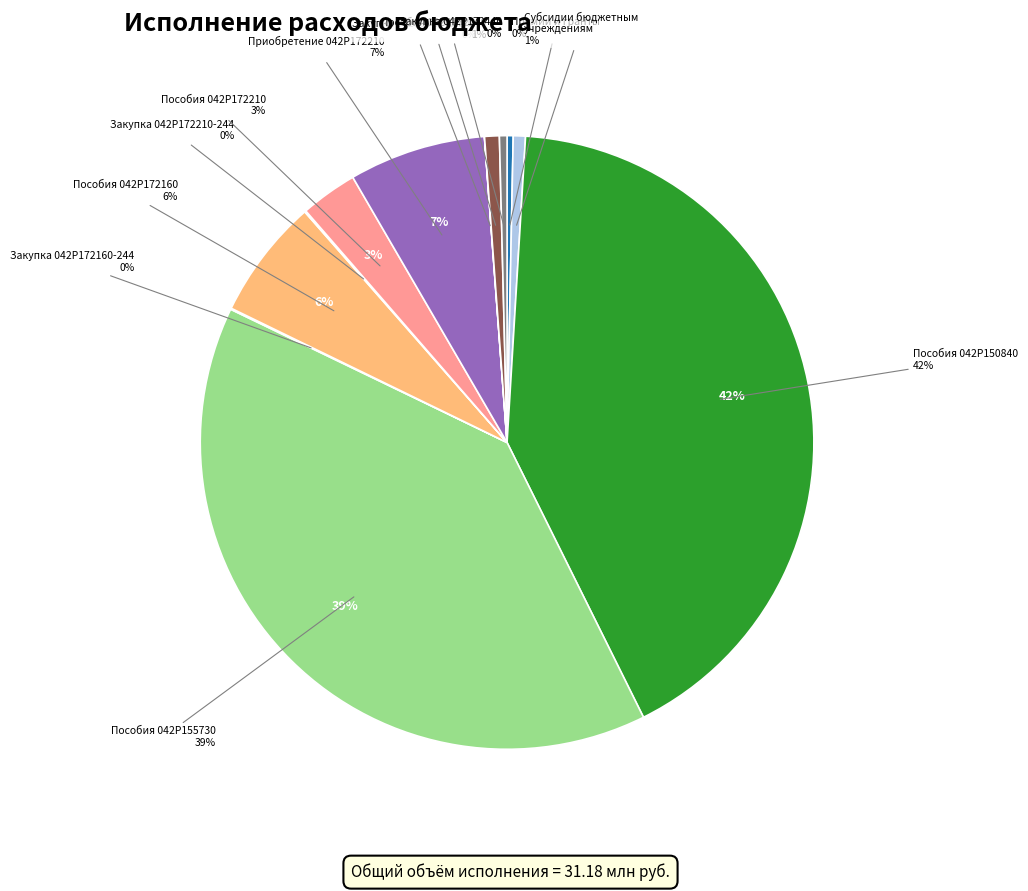

What percentage do Пособия 042P172240 and Премии и гранты together represent?

1.1%